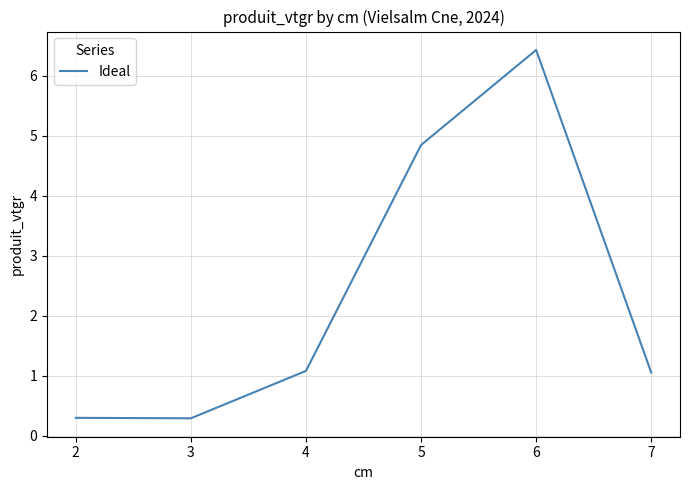

What is the sum of all values?

14.0